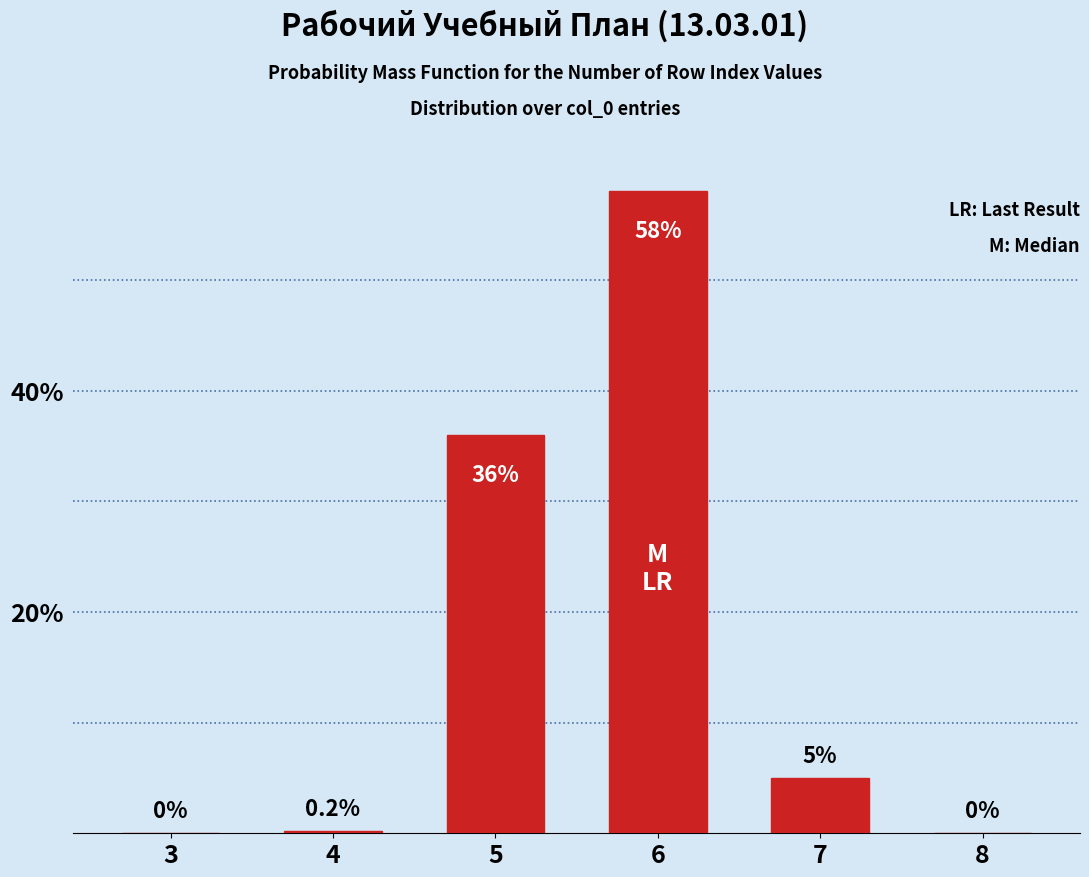

Reading left to right, transcribe all the data shown in this chart.

3=0.0	4=0.2	5=36.0	6=58.0	7=5.0	8=0.0